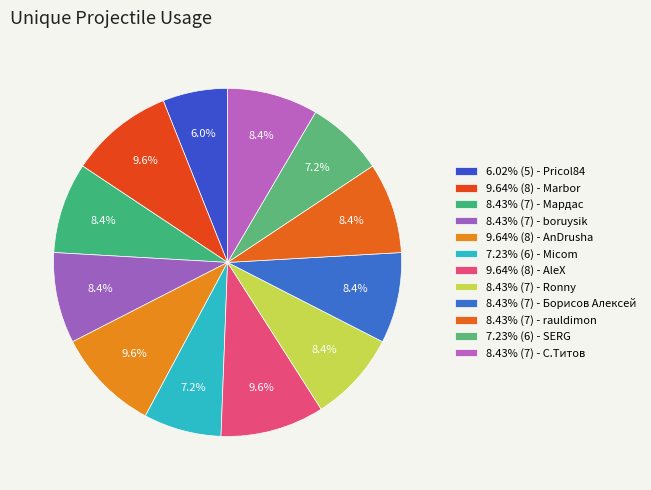

How many slices are in this pie chart?

12